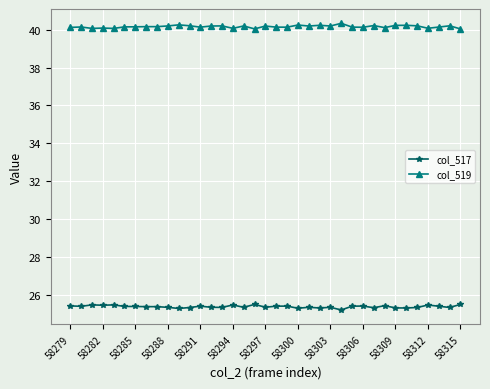

List the series in order of their overall mean, lowest first.

col_517, col_519